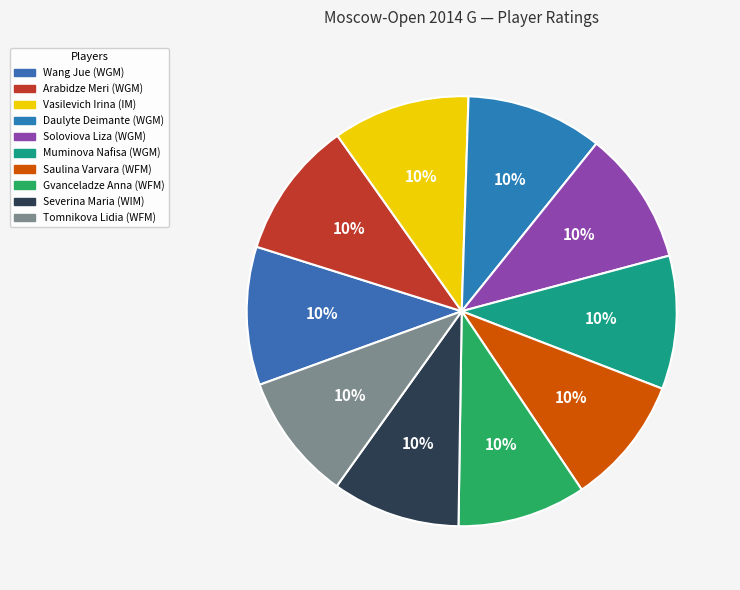

To the nearest percent, what is the average slice percentage?

10%